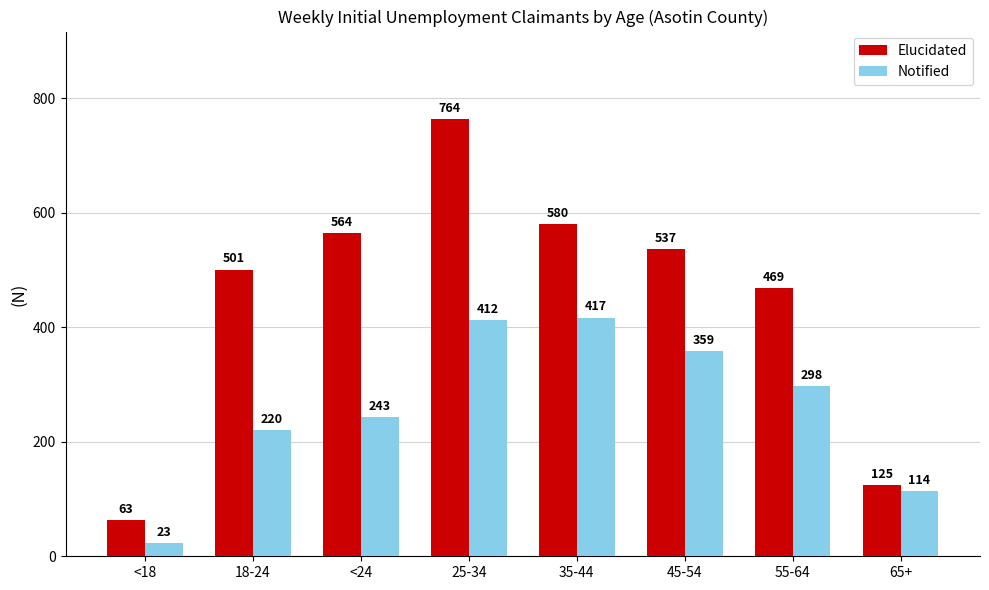

The value of Notified at 65+ is 54. True or false?

False